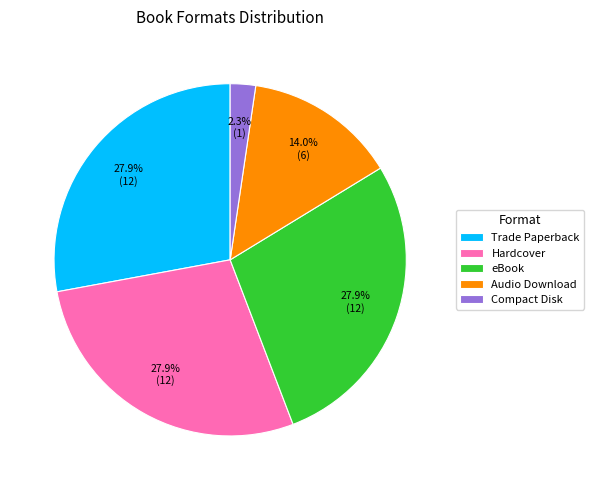

The Compact Disk slice represents 11% of the pie. True or false?

False